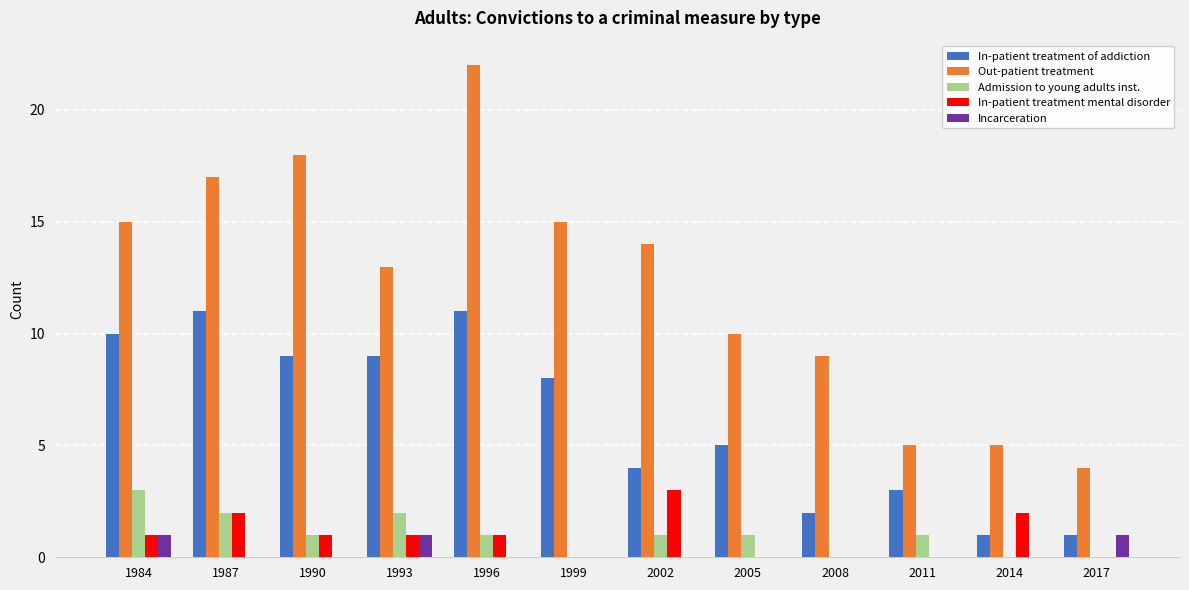

The In-patient treatment mental disorder series shows 0 at 1990. True or false?

False